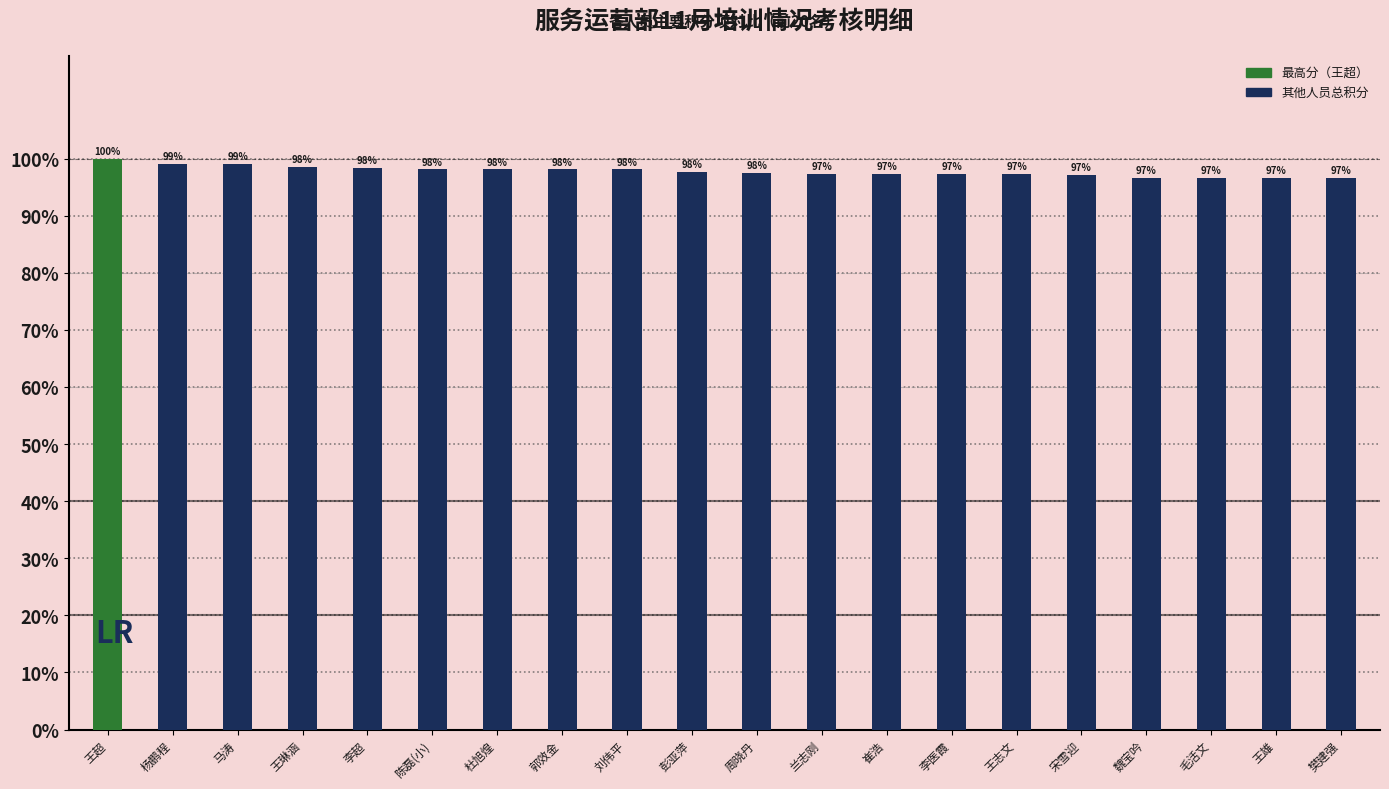

List the labels in order of value, largest first.

王超, 杨鹏程, 马涛, 王琳涵, 李超, 陈磊(小), 杜旭煌, 郭效金, 刘伟平, 彭亚萍, 周晓丹, 兰志刚, 崔浩, 李医霞, 王志文, 宋雪迎, 魏宝吟, 毛活文, 王雄, 樊建强